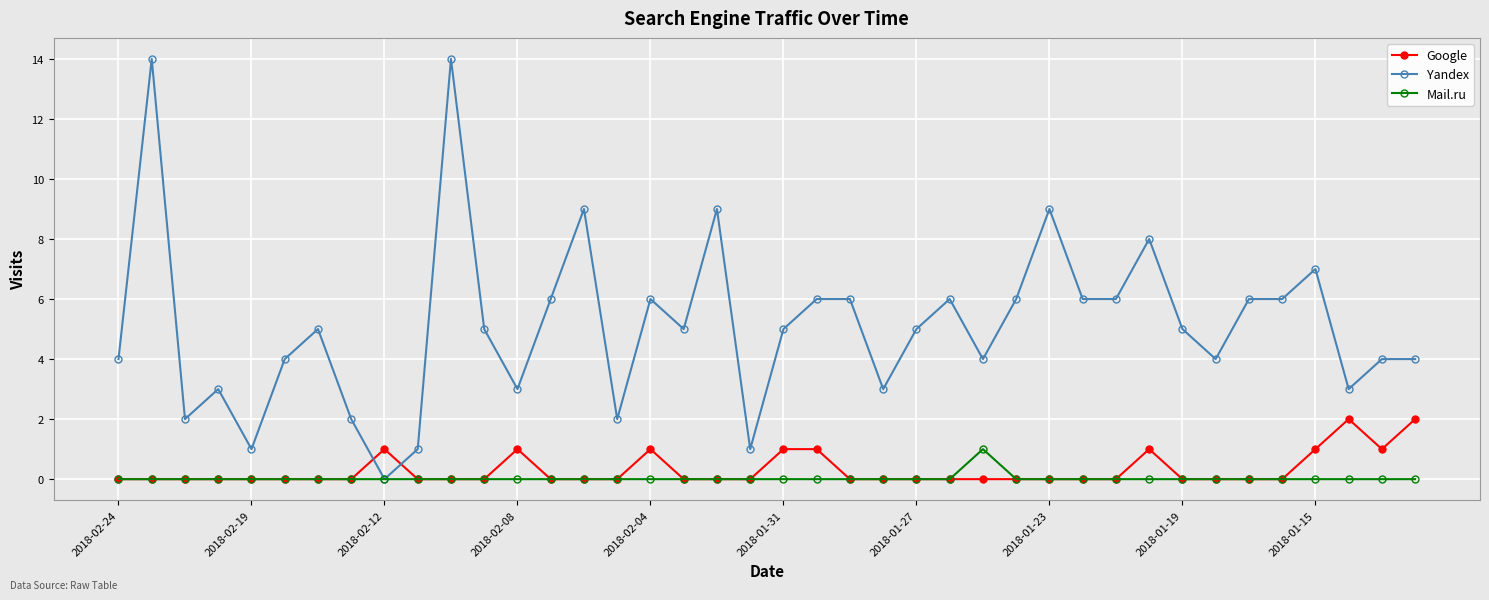

What is the greatest value displayed?

14